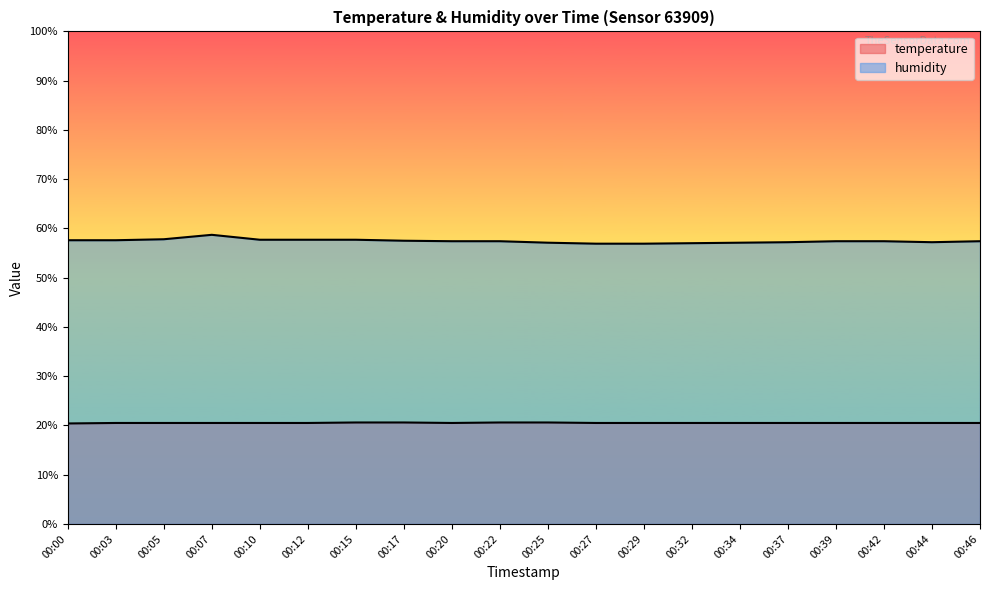

True or false: humidity and temperature intersect in this chart.

False